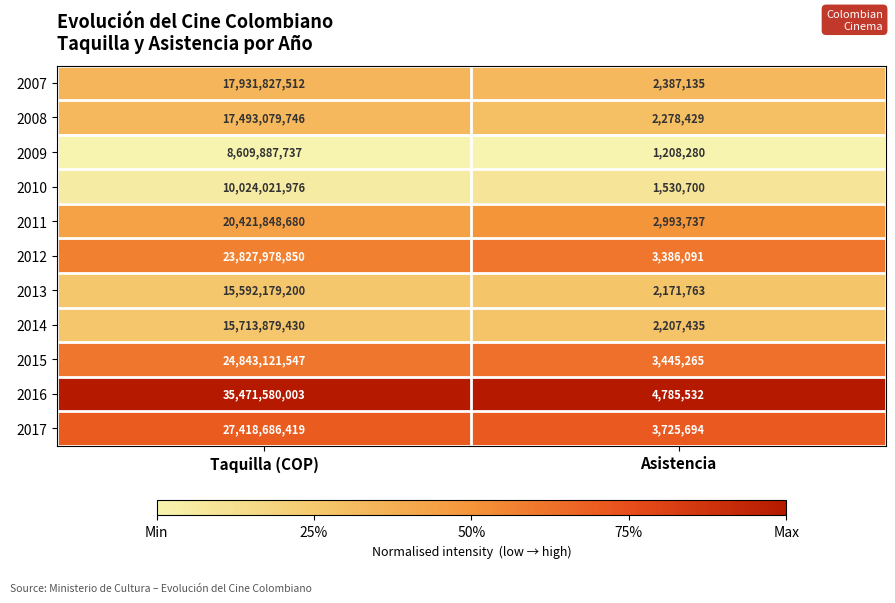

Which series has the largest total across all categories?

2016